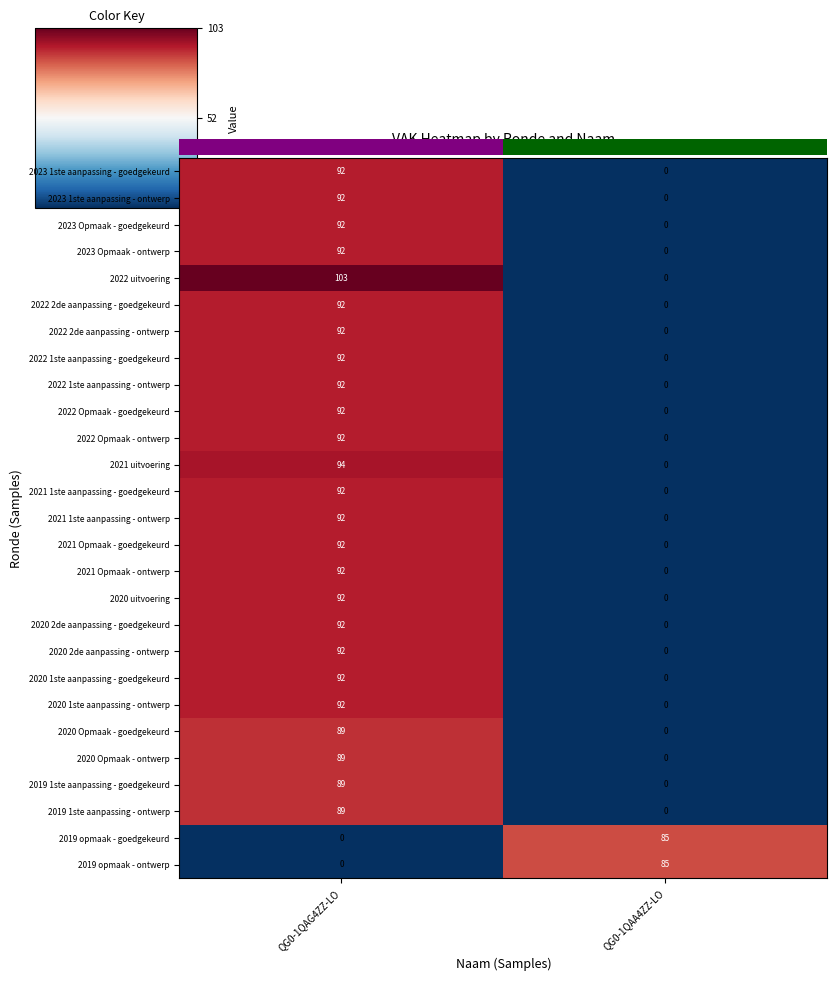

Rank the categories by 2021 1ste aanpassing - goedgekeurd value from highest to lowest.

QG0-1QAG4ZZ-LO, QG0-1QAA4ZZ-LO